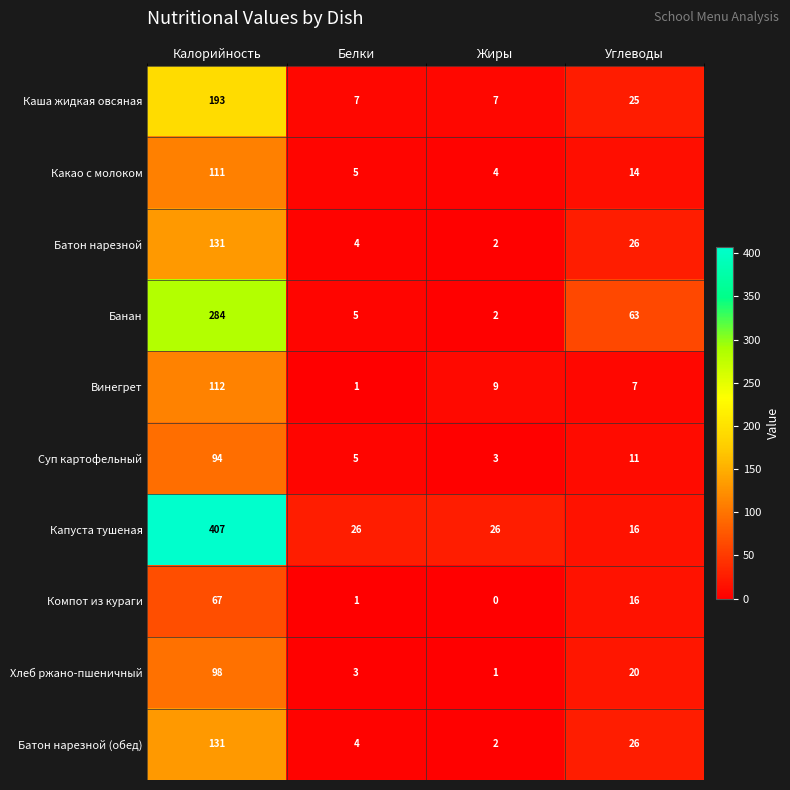

Rank the categories by Какао с молоком value from lowest to highest.

Жиры, Белки, Углеводы, Калорийность